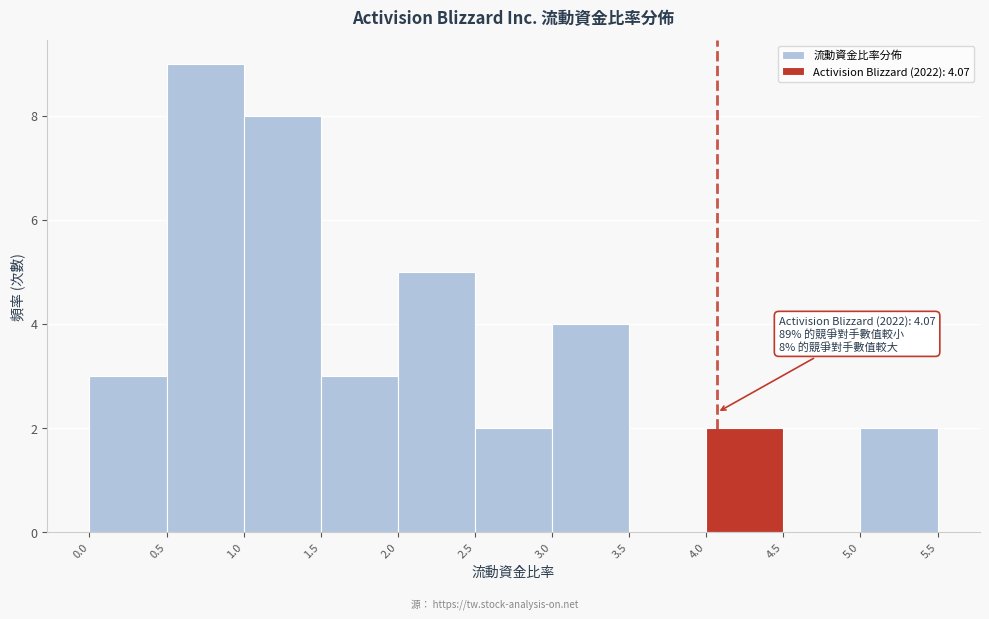

Over which range of the x-axis is the bar tallest?

0.5 to 1.0